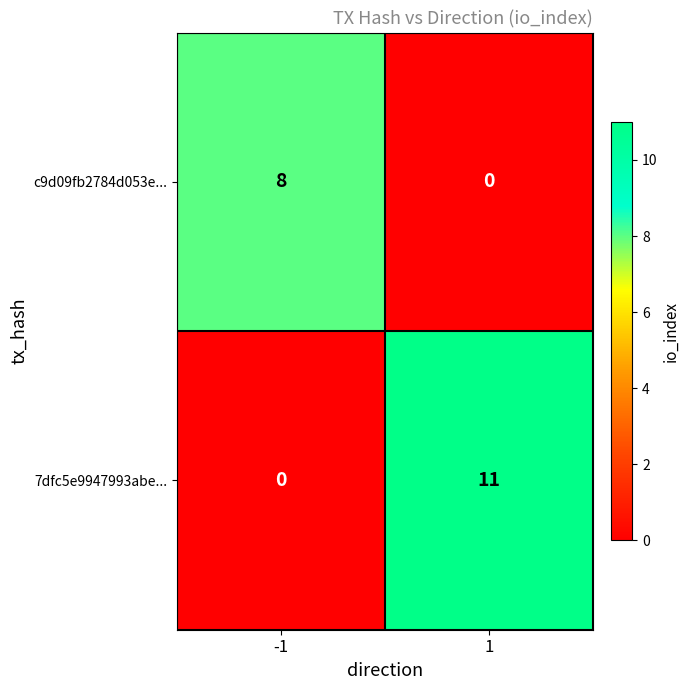

Which series has the widest spread of values?

7dfc5e9947993abe...